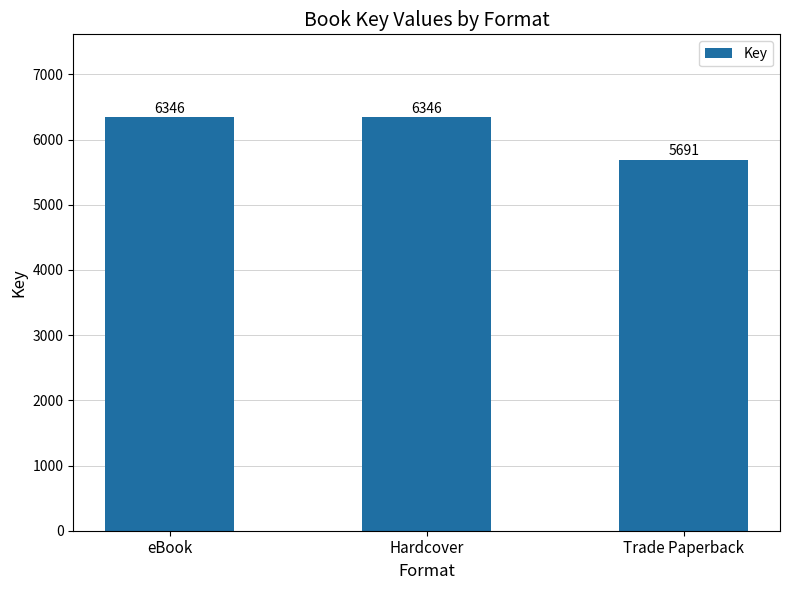

How many values are between 5691 and 6346?

3